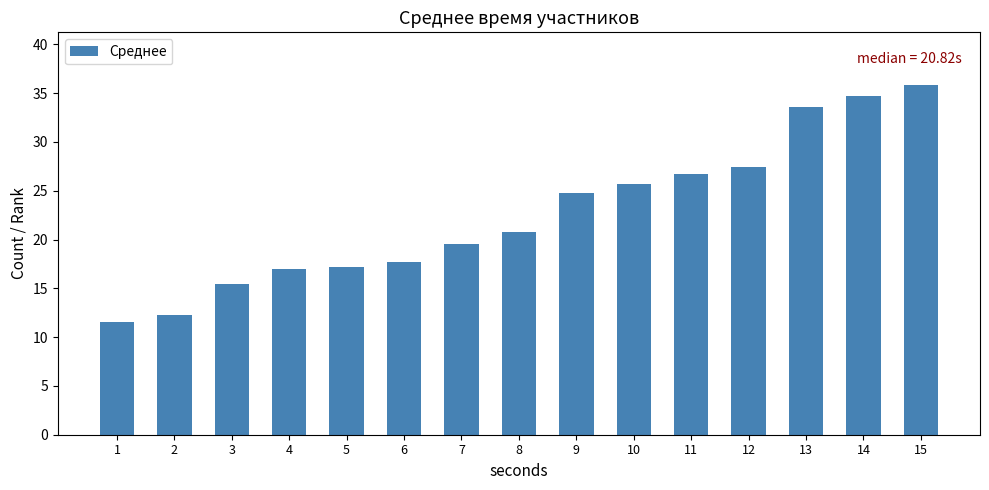

Which category has the highest value across all series?

15